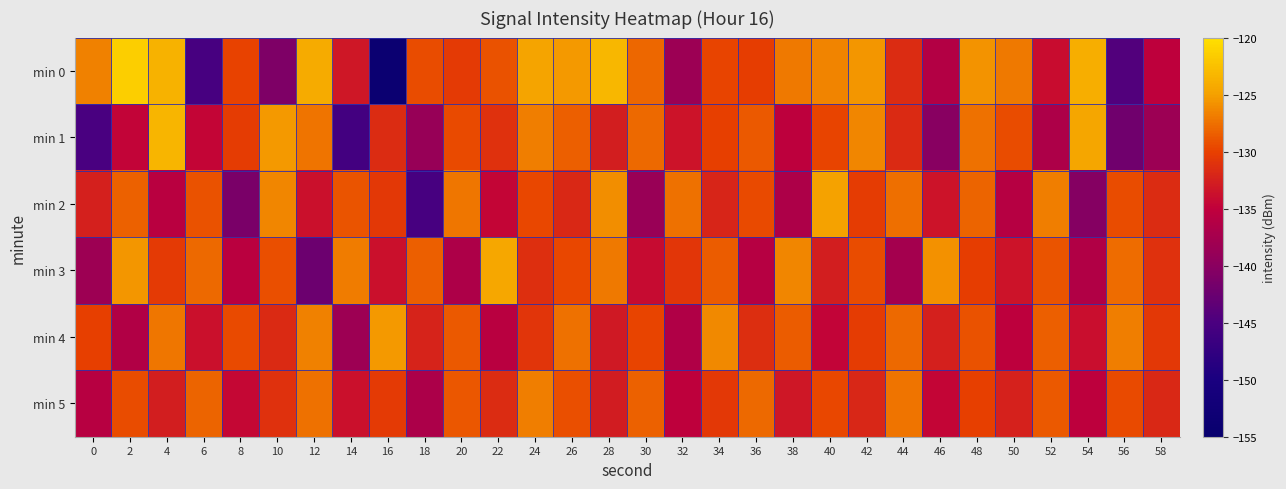

What is the difference between the highest and lowest values at 2?

15.0